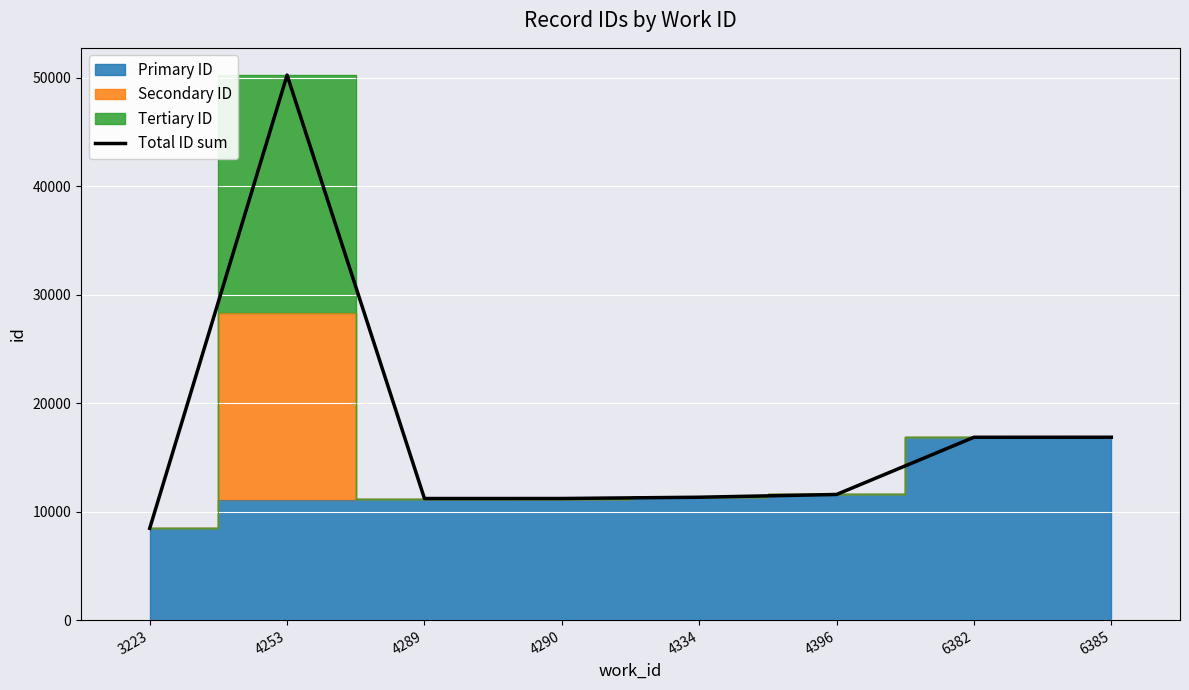

What is the maximum value shown in the chart?

50252